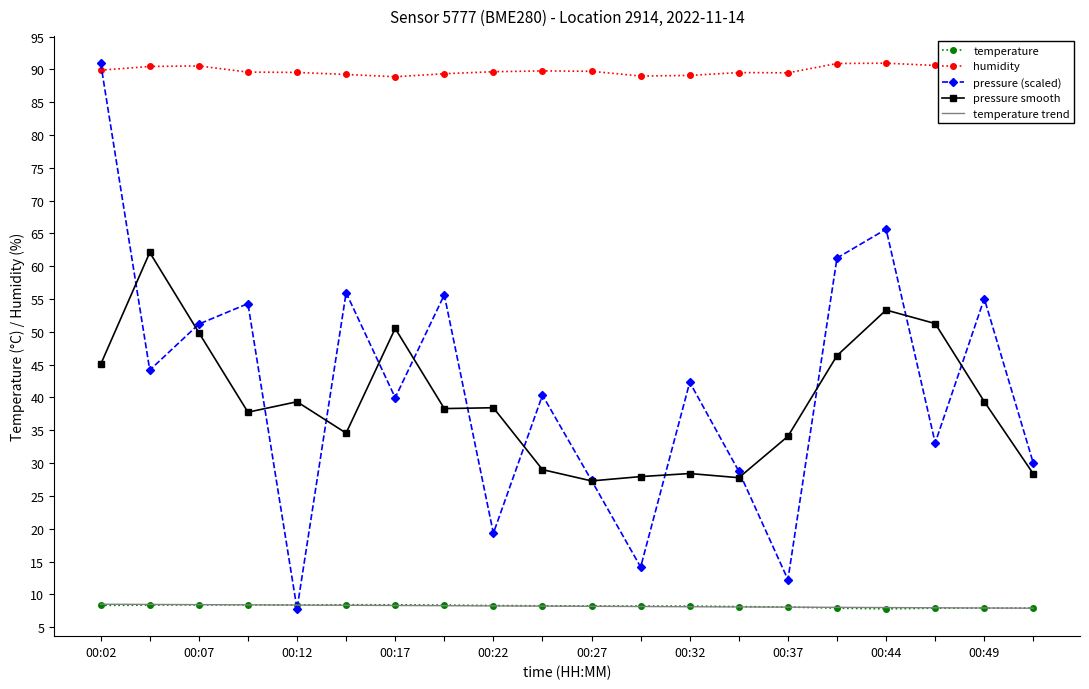

What is the lowest value of the pressure (scaled) series?

7.8